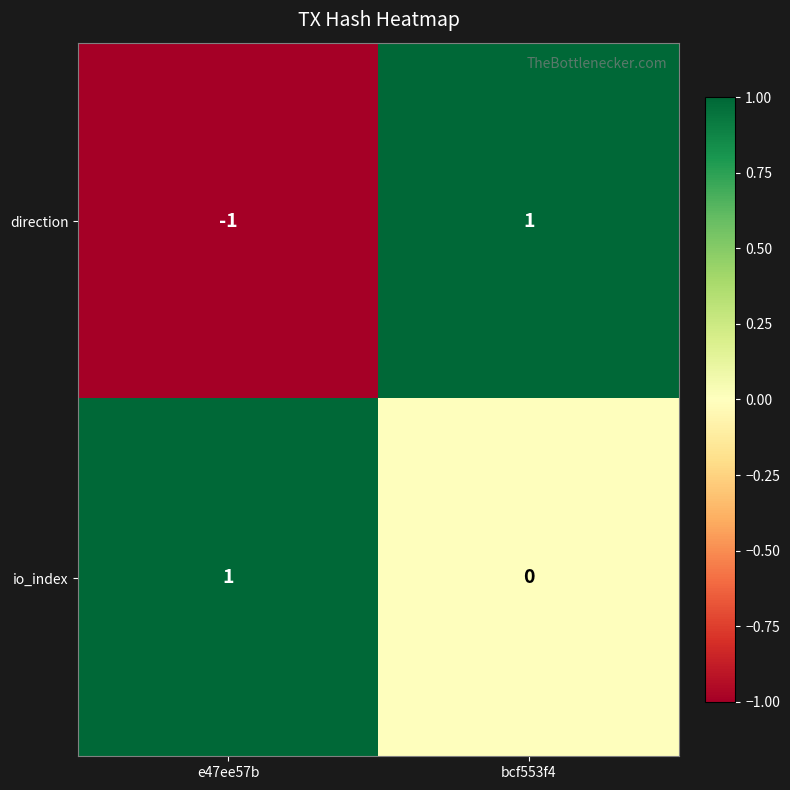

List the series in order of their overall mean, highest first.

io_index, direction